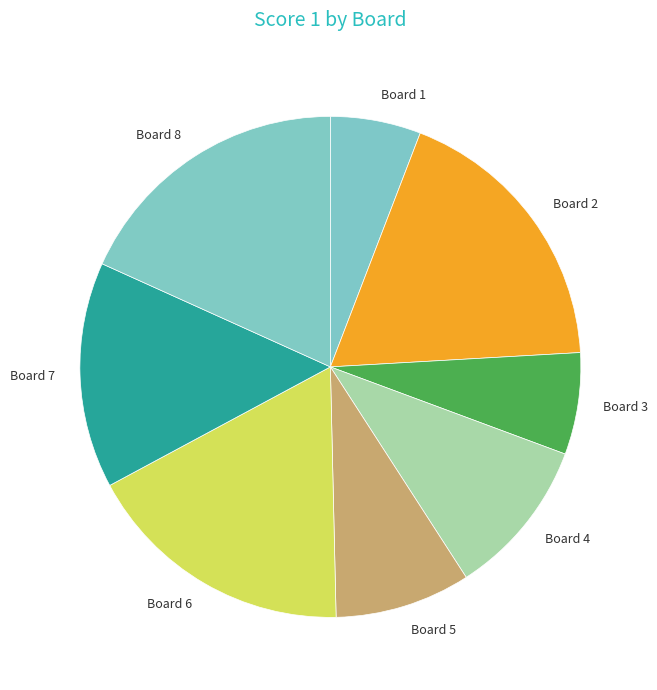

The Board 4 slice represents 10% of the pie. True or false?

True